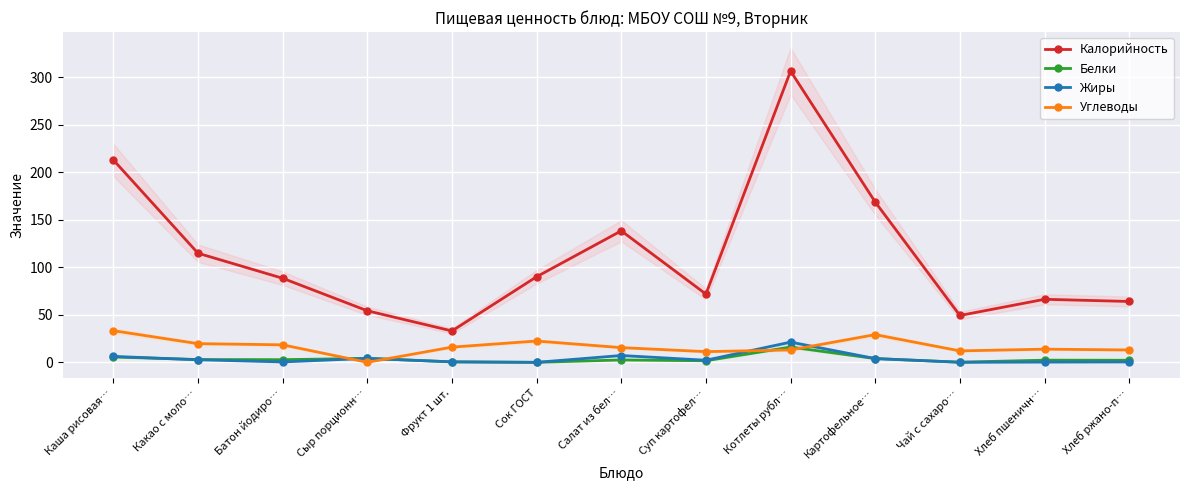

True or false: Калорийность and Углеводы cross at least once.

False